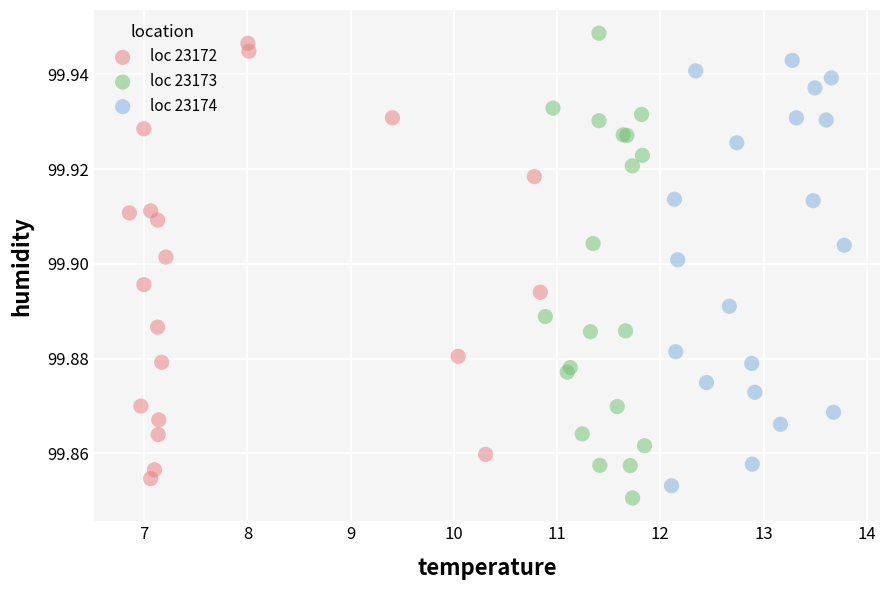

Which series contains the lowest Y value?

loc 23173